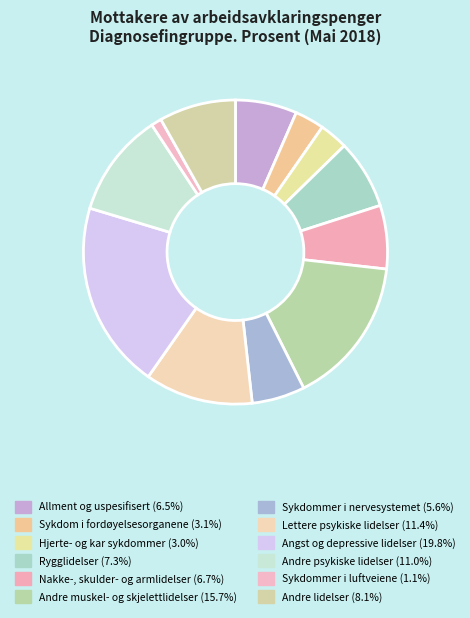

How many segments does this pie chart have?

12